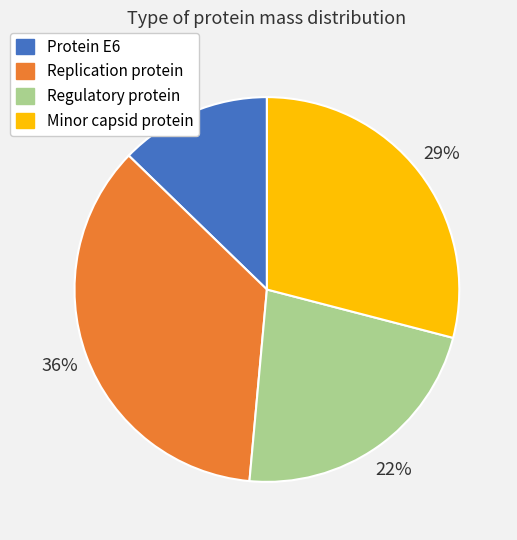

To the nearest percent, what is the difference between the largest and smallest slice percentages?

23%